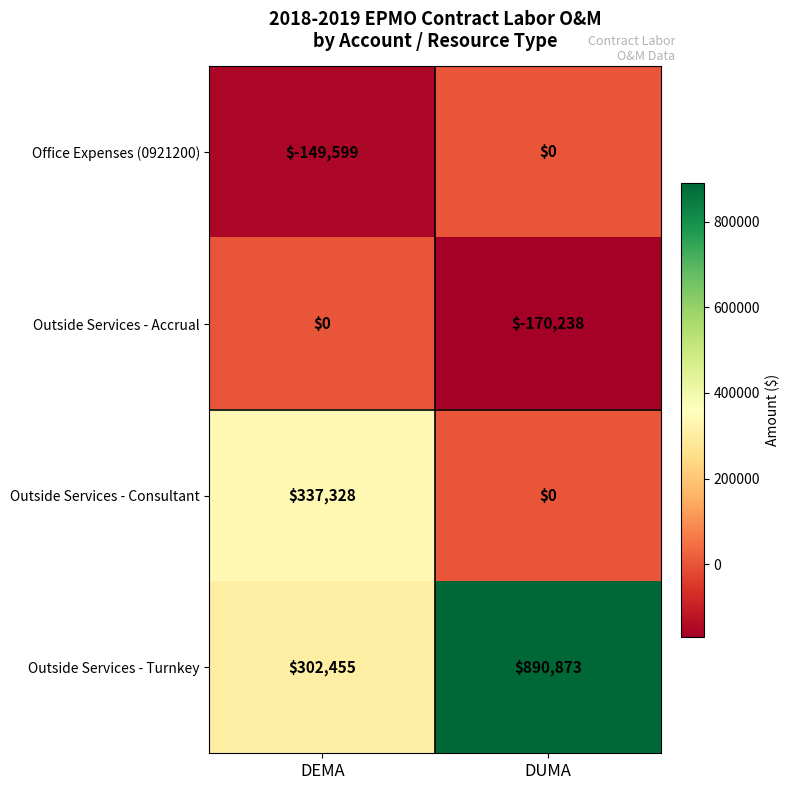

Is the value of Outside Services - Accrual at DEMA greater than the value of Outside Services - Turnkey at DUMA?

No